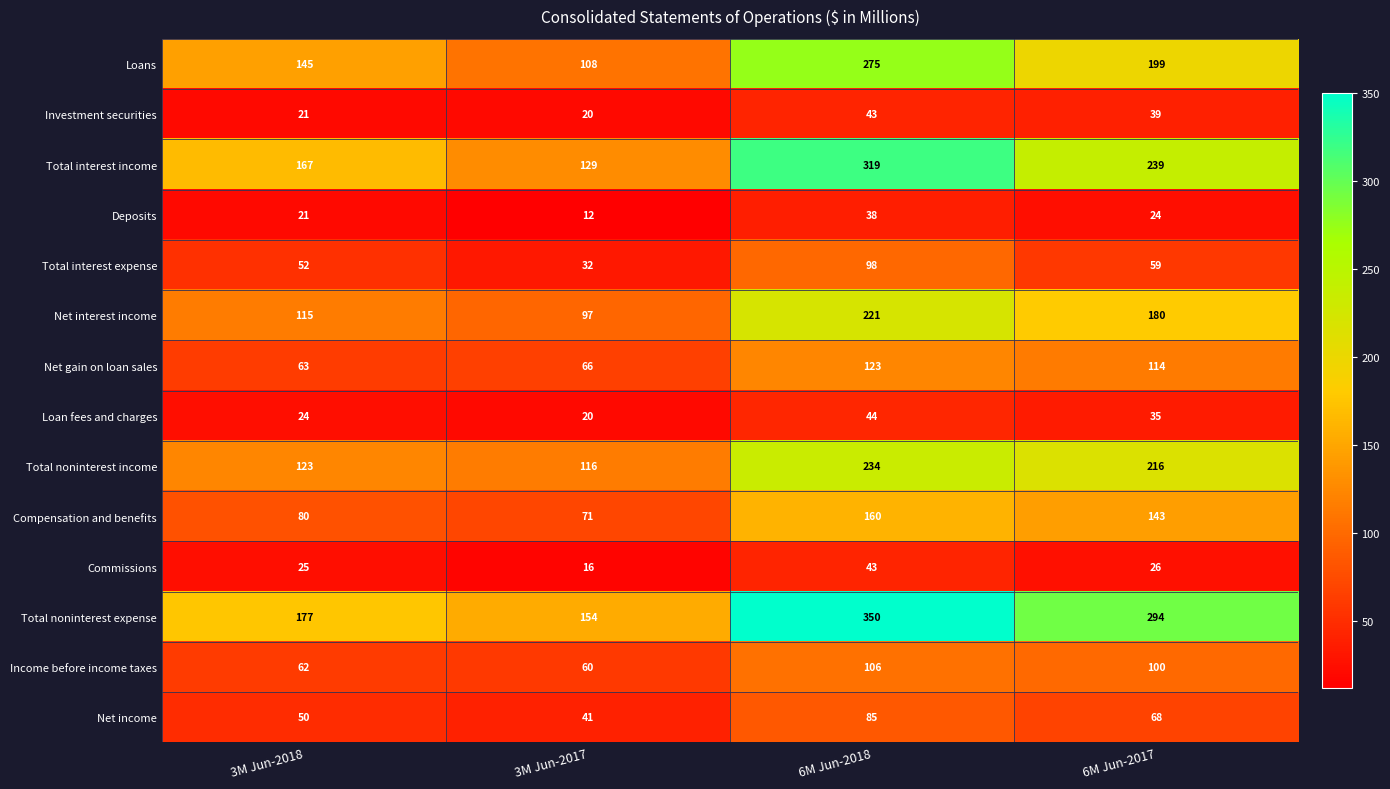

True or false: Net income has a value of 113 at 6M Jun-2018.

False